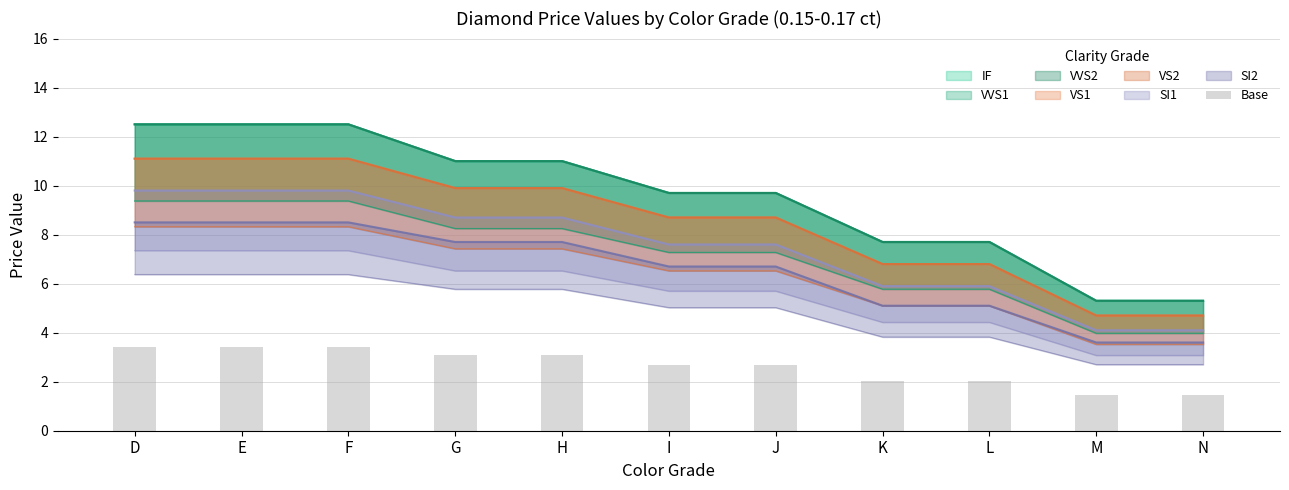

Reading left to right, what are all the values shown in this chart?

D=3.4	E=3.4	F=3.4	G=3.1	H=3.1	I=2.7	J=2.7	K=2.0	L=2.0	M=1.4	N=1.4